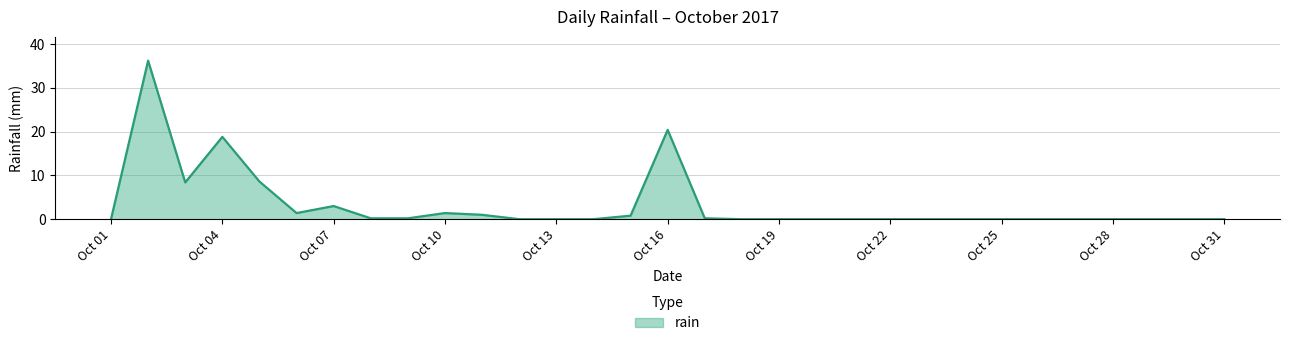

Reading right to left, what are all the values shown in this chart?

0.0	0.0	0.0	0.0	0.0	0.0	0.0	0.0	0.0	0.0	0.0	0.0	0.0	0.0	0.2	20.4	0.8	0.0	0.0	0.0	1.0	1.4	0.2	0.2	3.0	1.4	8.6	18.8	8.4	36.2	0.0